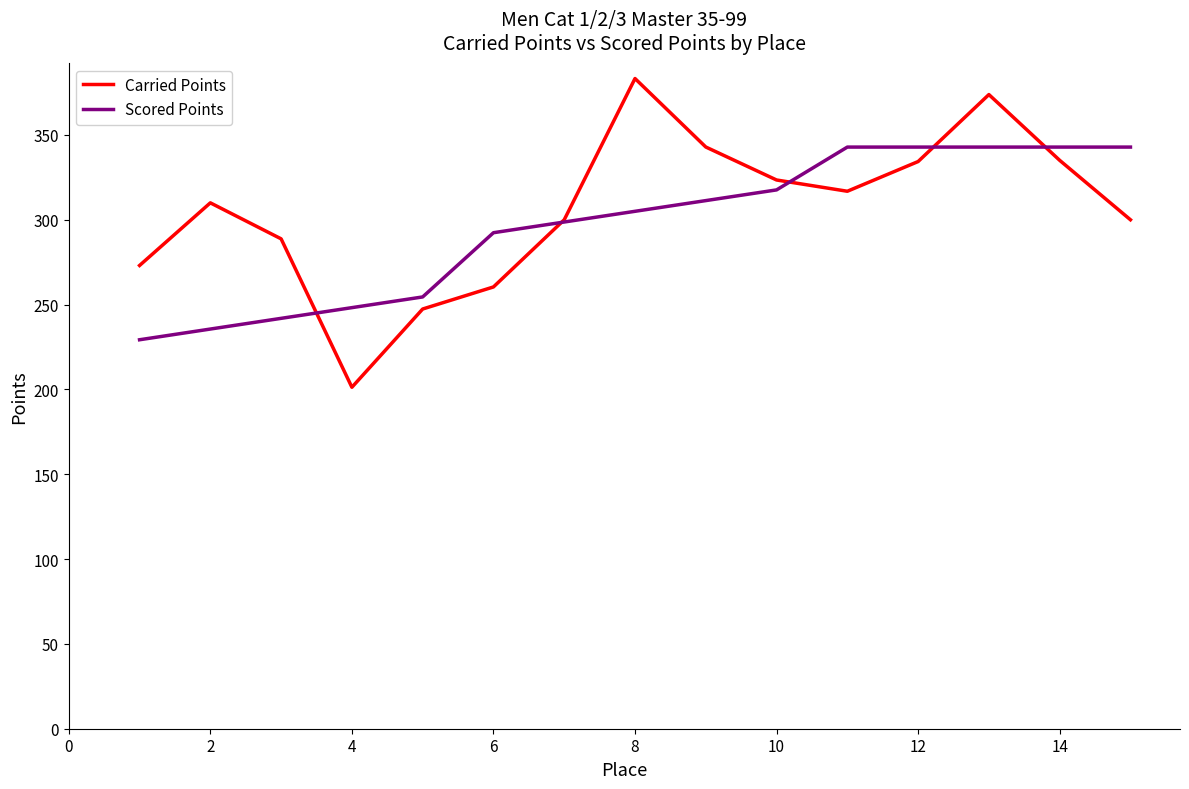

What is the smallest value displayed?

201.3